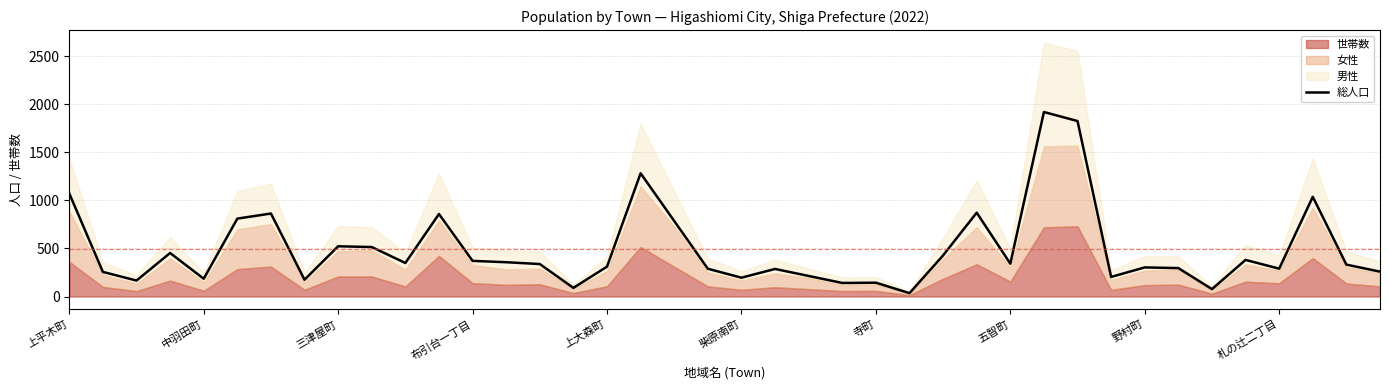

What is the average value?

491